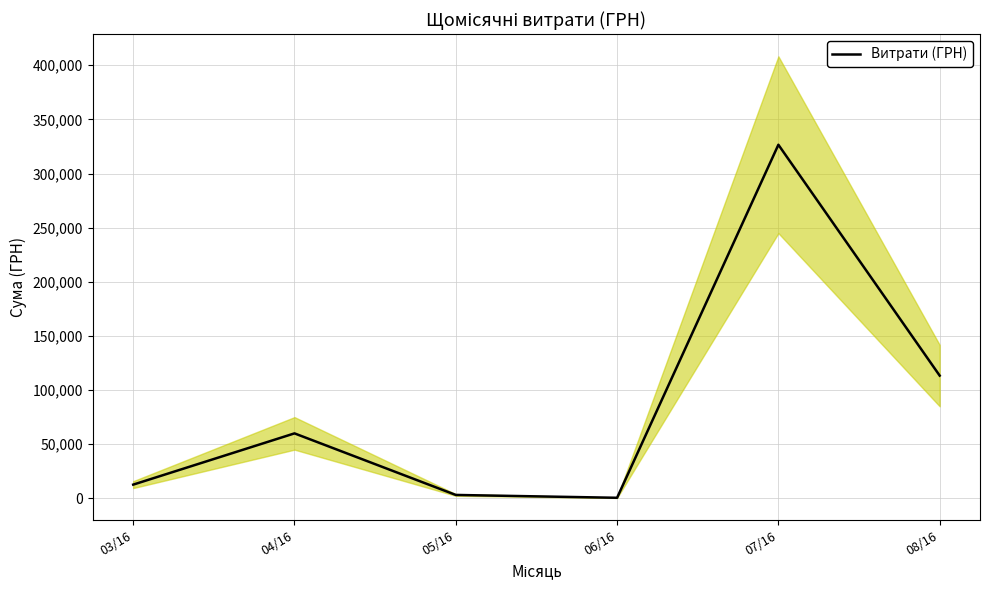

What is the change in value from 05/16 to 07/16?

+323346.9